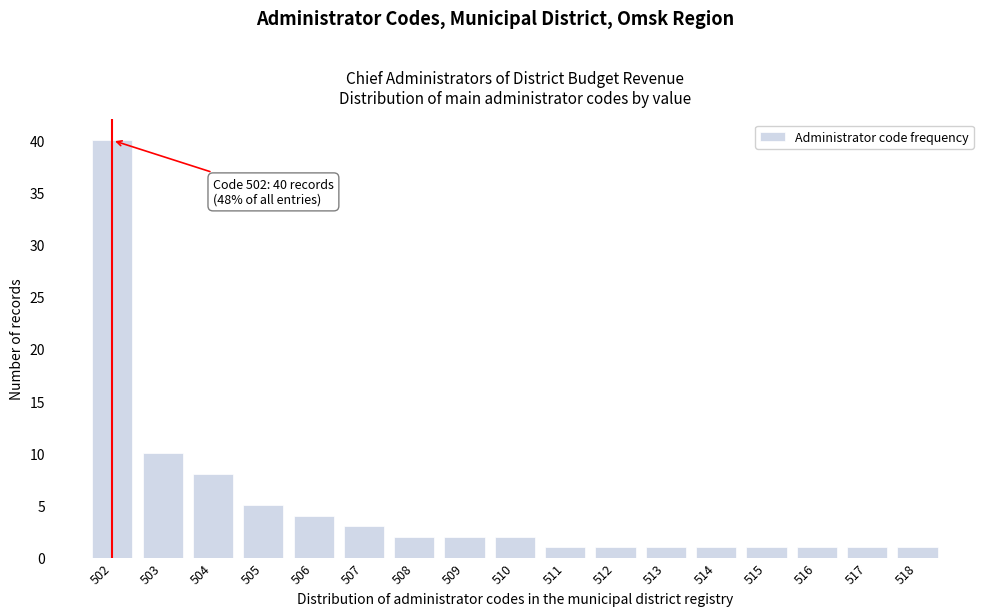

Reading left to right, list all the values displayed in this chart.

502=40	503=10	504=8	505=5	506=4	507=3	508=2	509=2	510=2	511=1	512=1	513=1	514=1	515=1	516=1	517=1	518=1